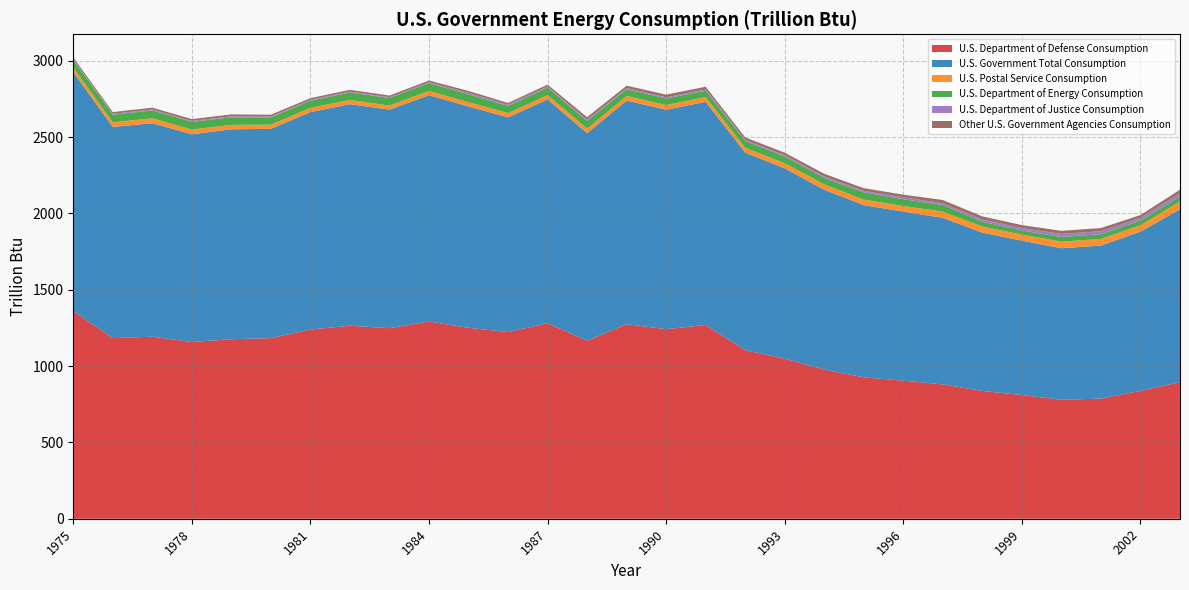

Reading left to right, list all the values displayed in this chart.

U.S. Department of Defense Consumption: 1975=1360.2	1976=1183.3	1977=1192.3	1978=1157.8	1979=1175.8	1980=1183.1	1981=1239.5	1982=1264.5	1983=1248.3	1984=1292.1	1985=1250.6	1986=1222.8	1987=1280.5	1988=1165.8	1989=1274.4	1990=1241.7	1991=1269.3	1992=1104.0	1993=1048.8	1994=977.0	1995=926.0	1996=904.5	1997=880.0	1998=837.1	1999=810.7	2000=779.1	2001=787.2	2002=837.5	2003=895.1
U.S. Government Total Consumption: 1975=1565.0	1976=1383.4	1977=1398.5	1978=1360.9	1979=1375.4	1980=1371.2	1981=1424.2	1982=1451.4	1983=1431.8	1984=1482.5	1985=1450.3	1986=1406.7	1987=1466.3	1988=1360.3	1989=1464.7	1990=1438.0	1991=1461.7	1992=1294.8	1993=1246.8	1994=1178.2	1995=1128.5	1996=1107.7	1997=1091.2	1998=1037.1	1999=1010.9	2000=993.1	2001=1002.3	2002=1043.4	2003=1132.3
U.S. Postal Service Consumption: 1975=30.5	1976=30.0	1977=32.7	1978=30.9	1979=29.3	1980=27.2	1981=27.9	1982=27.5	1983=26.5	1984=27.7	1985=27.8	1986=28.0	1987=28.5	1988=29.6	1989=30.3	1990=30.6	1991=30.8	1992=31.7	1993=33.7	1994=35.0	1995=36.2	1996=36.4	1997=40.8	1998=39.5	1999=39.8	2000=43.3	2001=43.4	2002=41.6	2003=50.9
U.S. Department of Energy Consumption: 1975=50.4	1976=50.3	1977=51.6	1978=50.1	1979=49.6	1980=47.4	1981=47.3	1982=49.0	1983=49.5	1984=51.6	1985=52.2	1986=46.9	1987=48.5	1988=49.9	1989=44.2	1990=43.5	1991=42.1	1992=44.3	1993=43.4	1994=42.1	1995=47.3	1996=44.6	1997=43.1	1998=31.5	1999=27.0	2000=30.5	2001=31.1	2002=30.7	2003=31.9
U.S. Department of Justice Consumption: 1975=5.9	1976=5.7	1977=5.9	1978=5.9	1979=6.4	1980=5.7	1981=5.4	1982=5.8	1983=5.5	1984=6.4	1985=8.2	1986=8.6	1987=8.1	1988=9.4	1989=7.7	1990=7.0	1991=8.0	1992=7.5	1993=9.1	1994=10.3	1995=10.2	1996=12.1	1997=12.0	1998=15.8	1999=15.4	2000=19.7	2001=19.7	2002=17.7	2003=22.7
Other U.S. Government Agencies Consumption: 1975=10.5	1976=11.2	1977=11.9	1978=12.4	1979=12.3	1980=12.3	1981=11.1	1982=11.6	1983=10.8	1984=10.7	1985=13.1	1986=10.8	1987=11.9	1988=15.8	1989=15.6	1990=17.5	1991=18.1	1992=15.7	1993=16.2	1994=17.1	1995=17.1	1996=17.7	1997=20.8	1998=19.5	1999=19.8	2000=20.3	2001=20.7	2002=18.4	2003=22.7